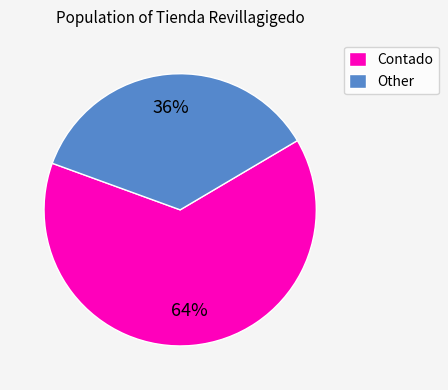

Does Other represent more than half of the total?

No